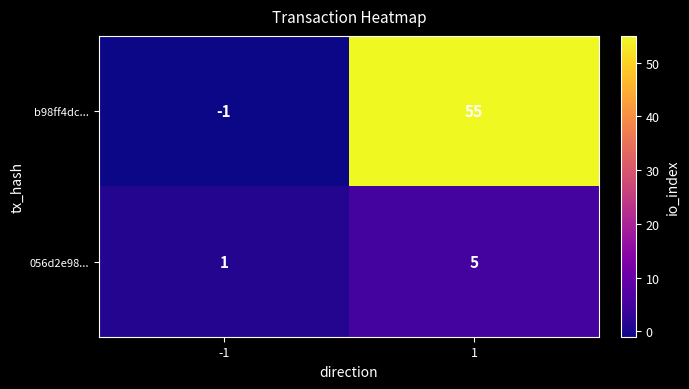

Which series has the largest total across all categories?

b98ff4dc...